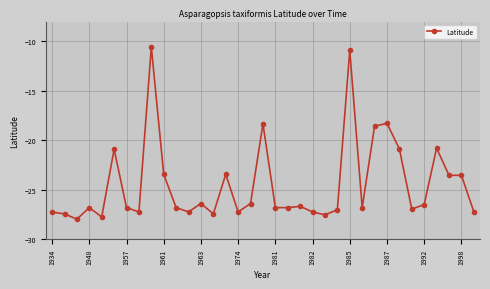

What is the greatest value displayed?

-10.6